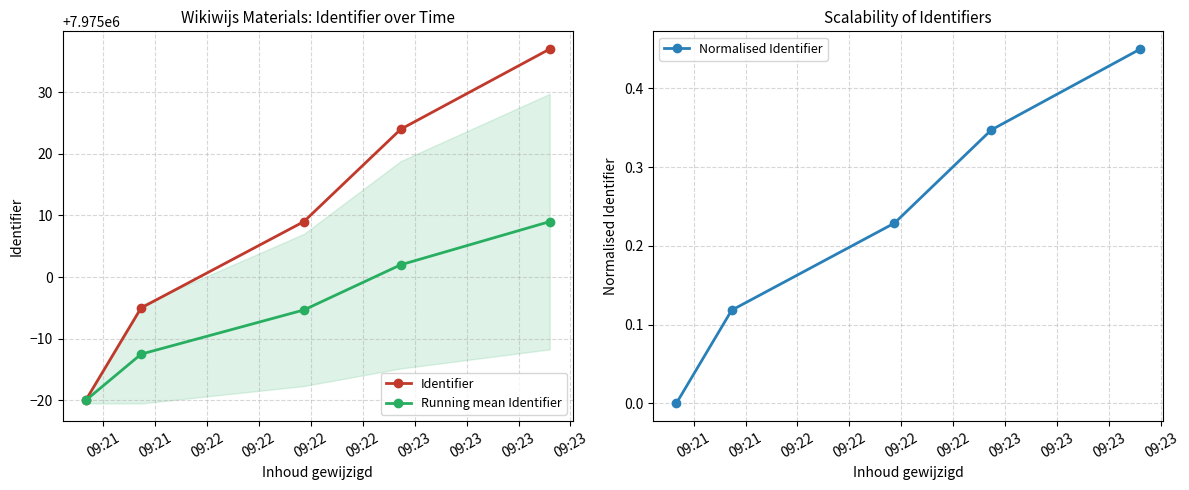

What are all the series names shown in the legend?

Identifier, Running mean Identifier, Normalised Identifier